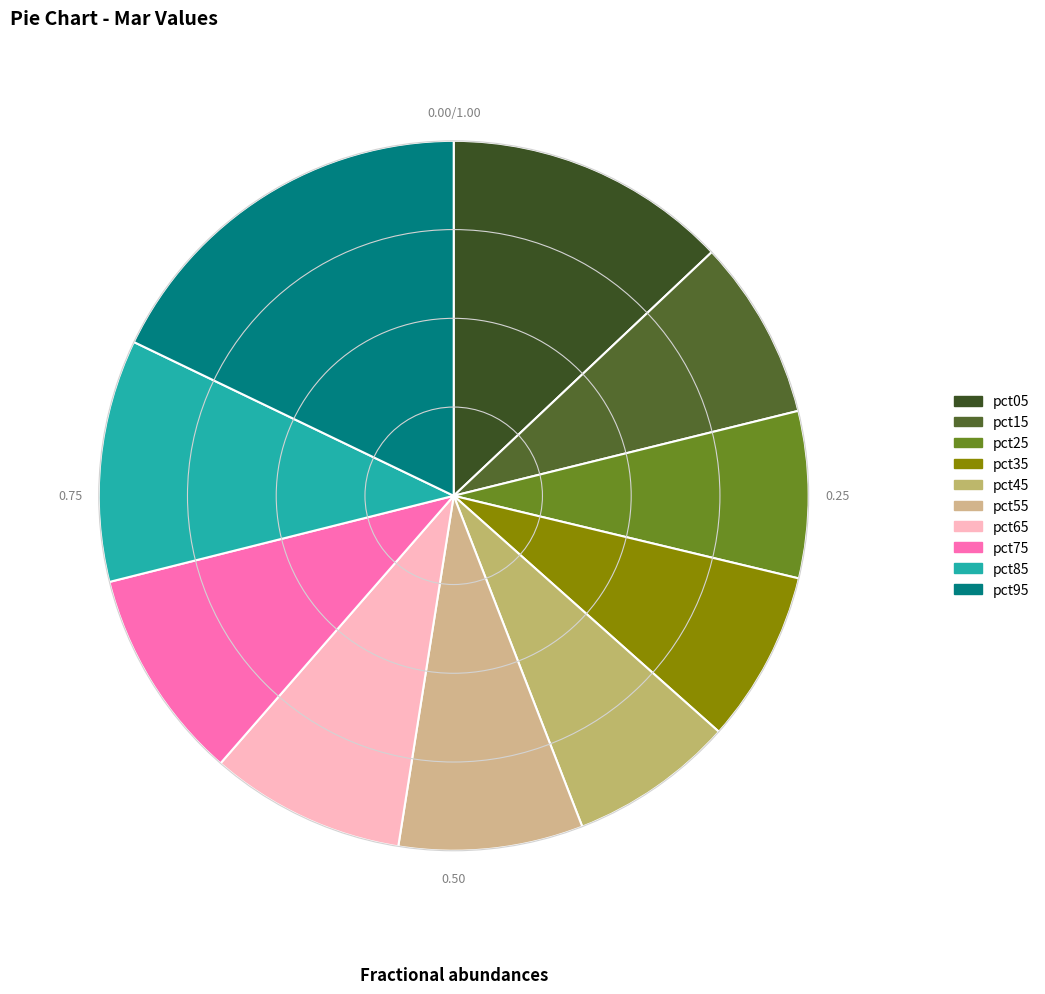

Which category has the biggest portion of the pie?

pct95